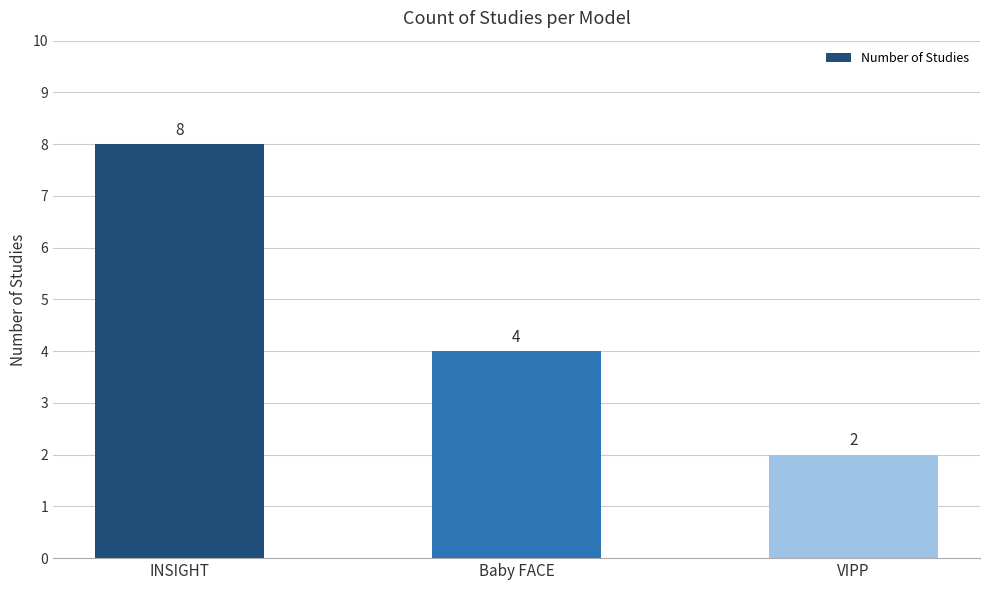

Count the values in the range 2 to 8.

3